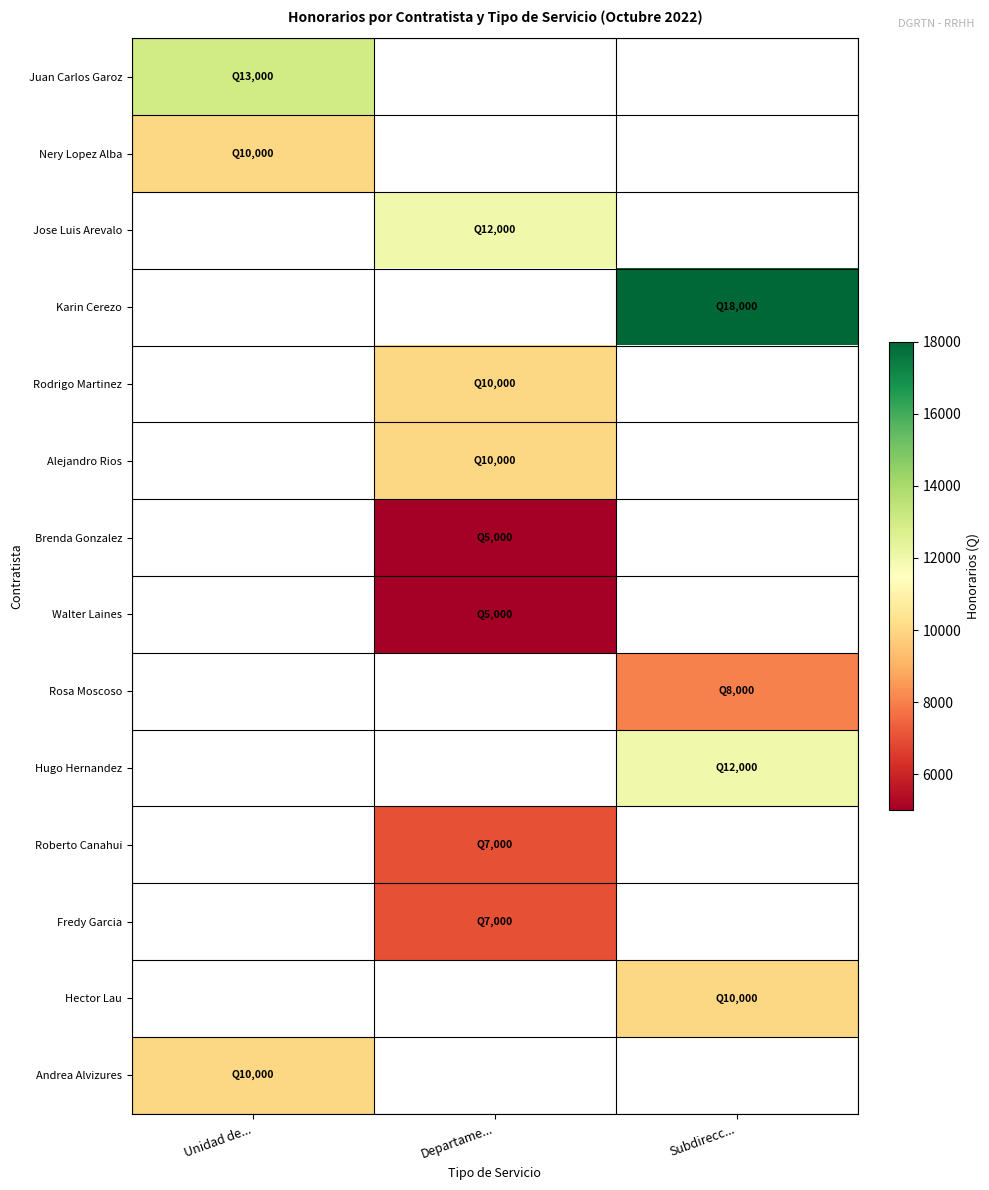

Is the value of Fredy Garcia at Subdirecc... greater than the value of Roberto Canahui at Unidad de...?

No